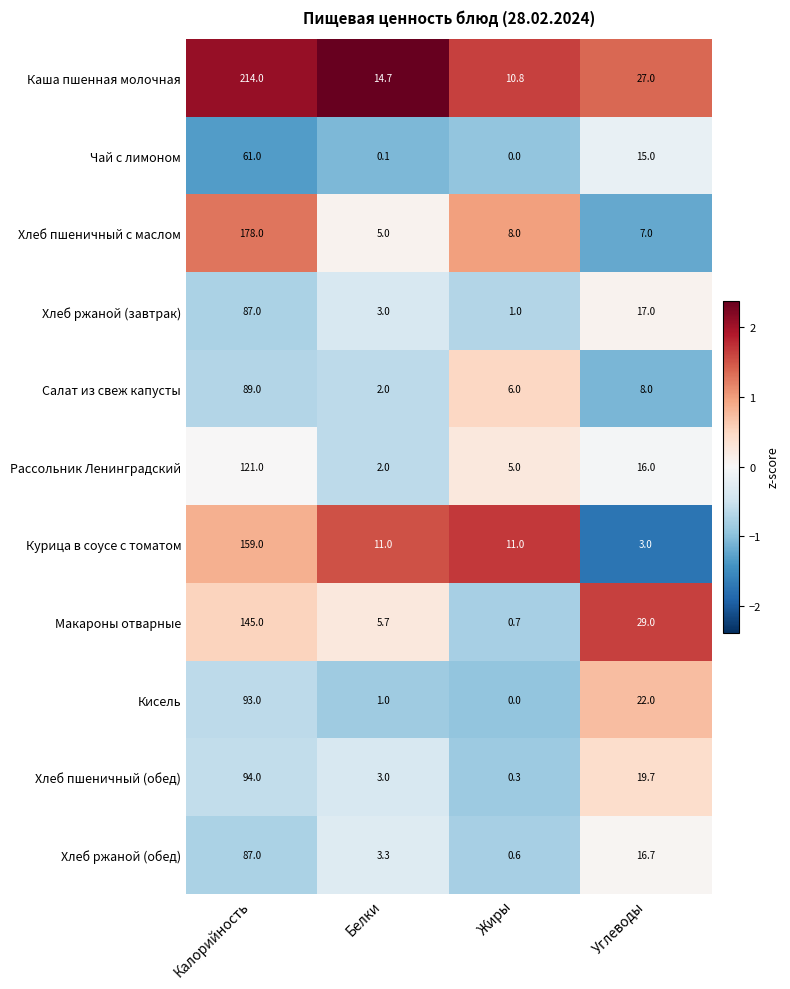

Rank the categories by Чай с лимоном value from lowest to highest.

Жиры, Белки, Углеводы, Калорийность